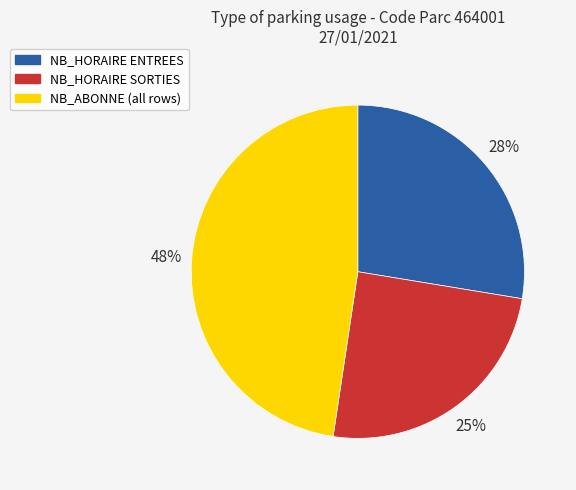

To the nearest percent, what is the average slice percentage?

33%